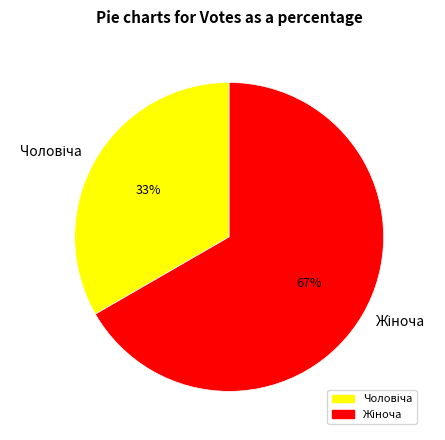

Is there a majority slice in this chart?

Yes